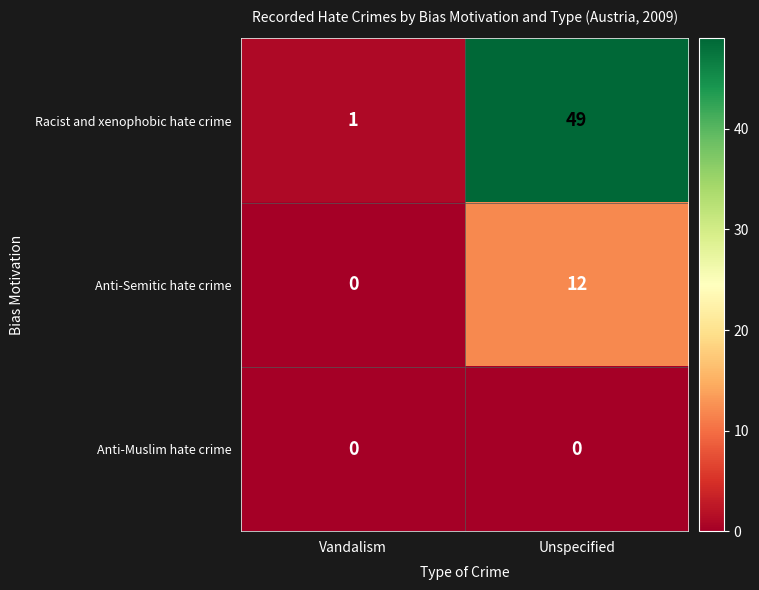

At Unspecified, list the series in order from largest to smallest.

Racist and xenophobic hate crime, Anti-Semitic hate crime, Anti-Muslim hate crime